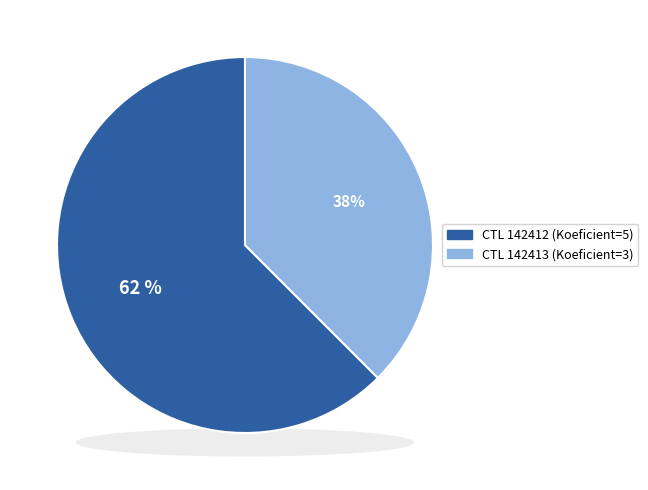

What is the change in value from 142412 to 142413?

-2